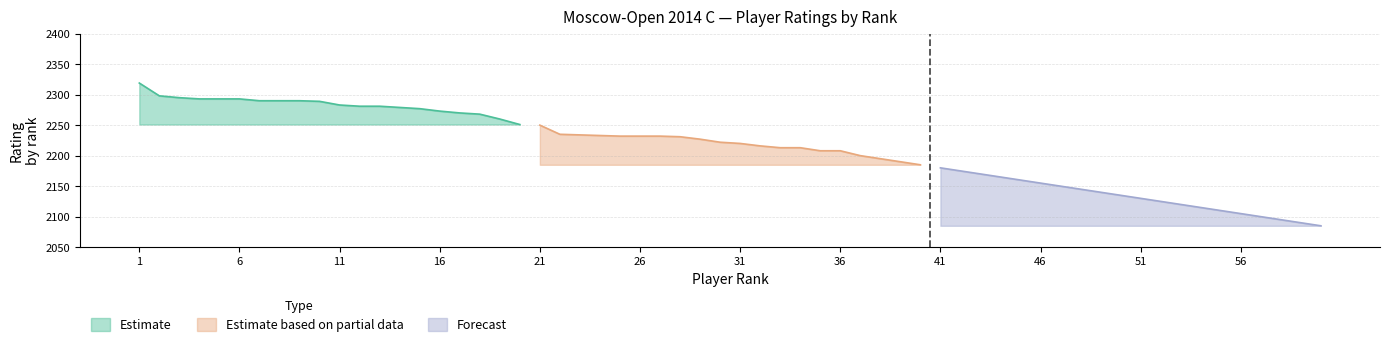

True or false: Estimate and Forecast intersect in this chart.

False